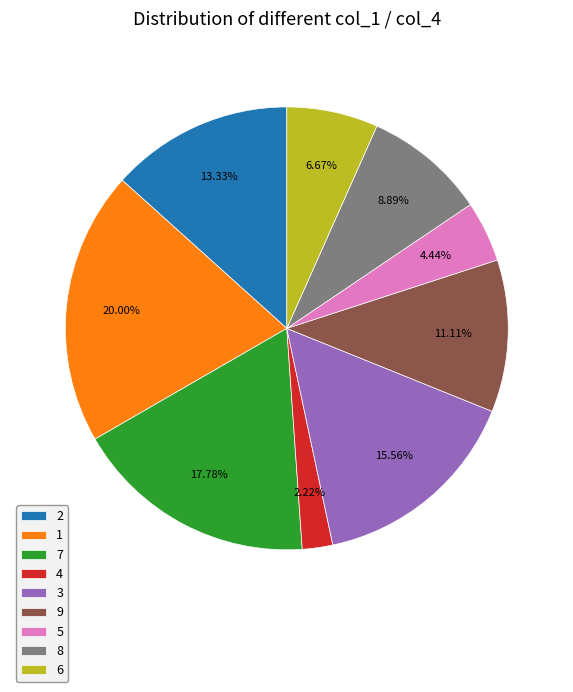

Is it true that 3 is 16% of the pie?

True